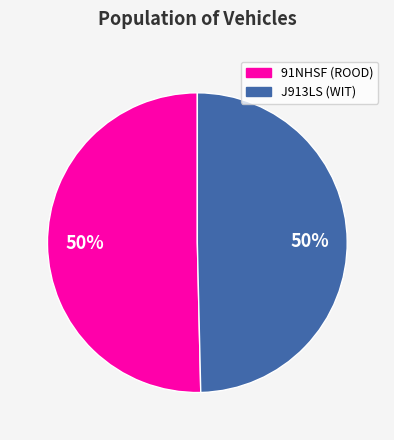

To the nearest percent, what is the average slice percentage?

50%